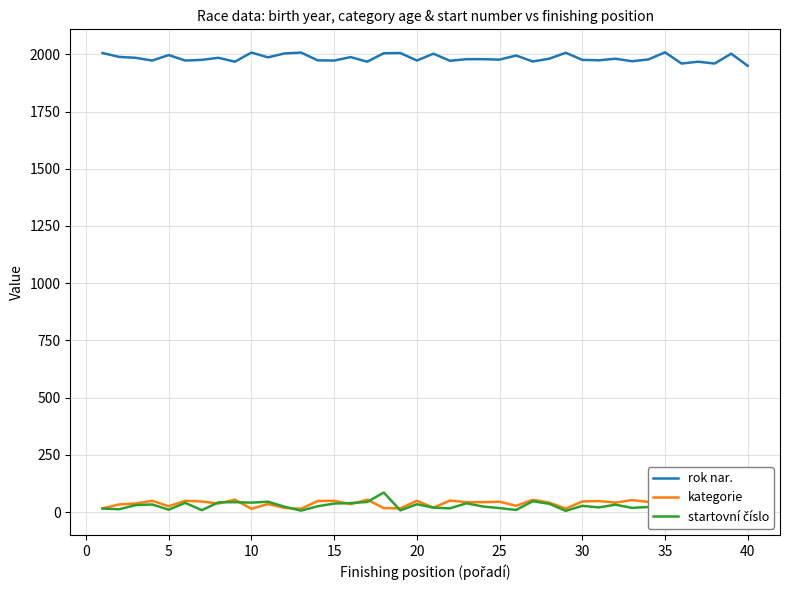

What is the lowest value of the rok nar. series?

1950